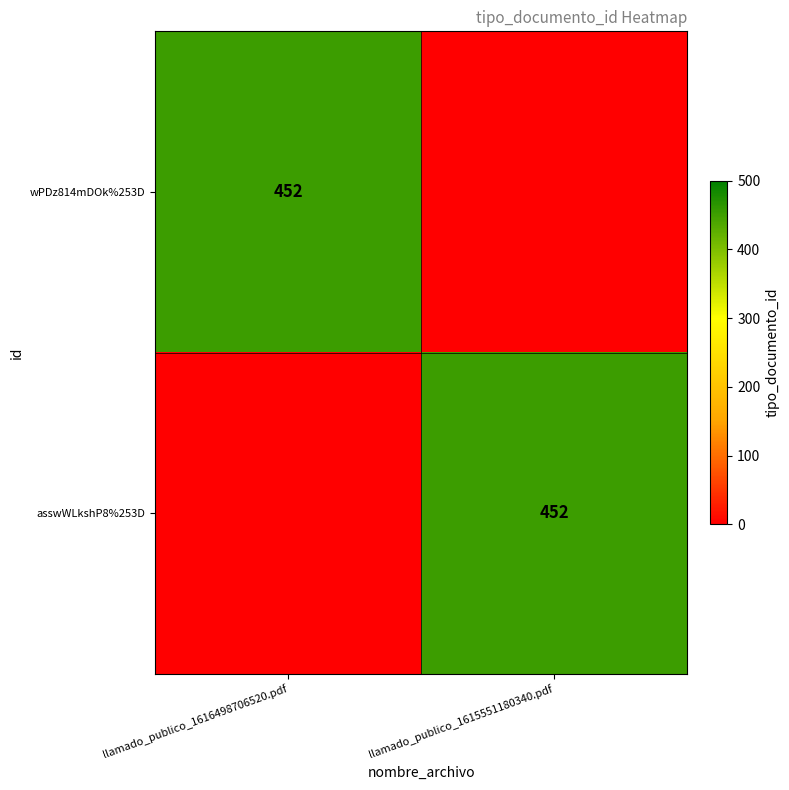

Is it true that wPDz814mDOk%253D equals 196 at llamado_publico_1616498706520.pdf?

False